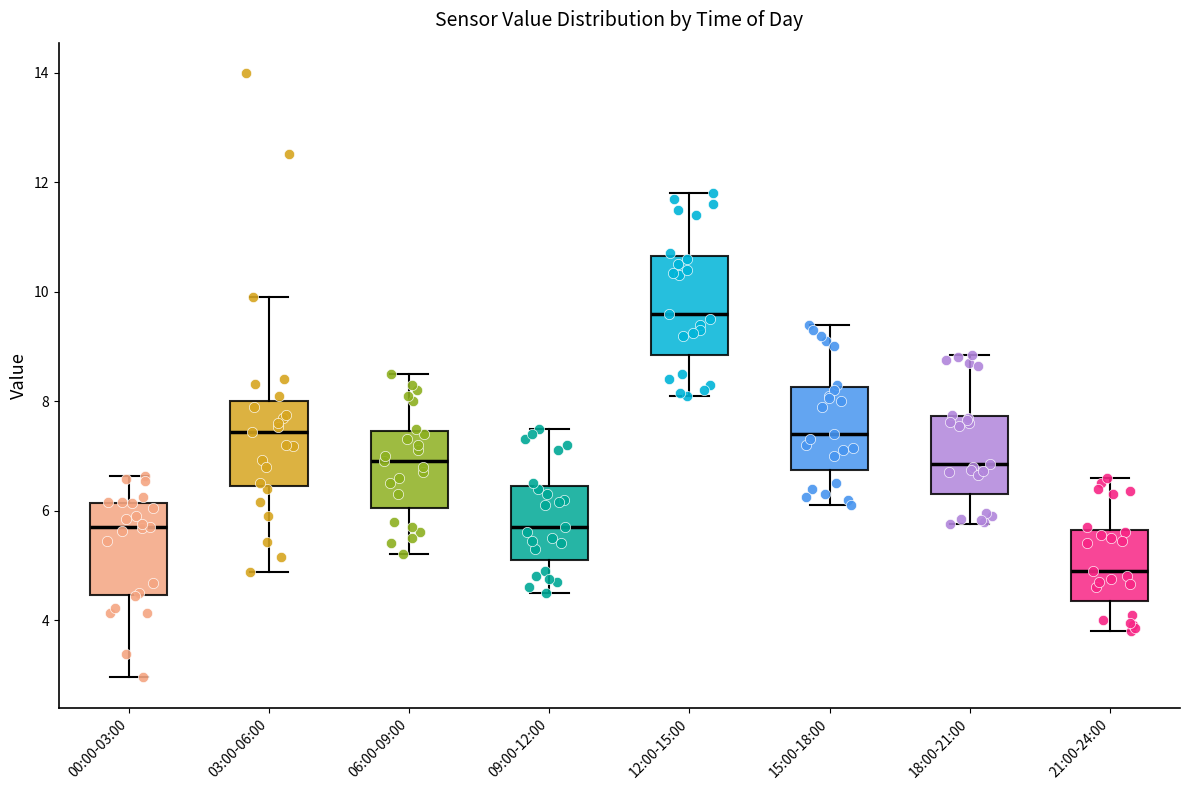

Where does the median line of the box for 09:00-12:00 sit on the y-axis? The values are not printed on the chart, so give them approximately, as read against the axis.

5.8